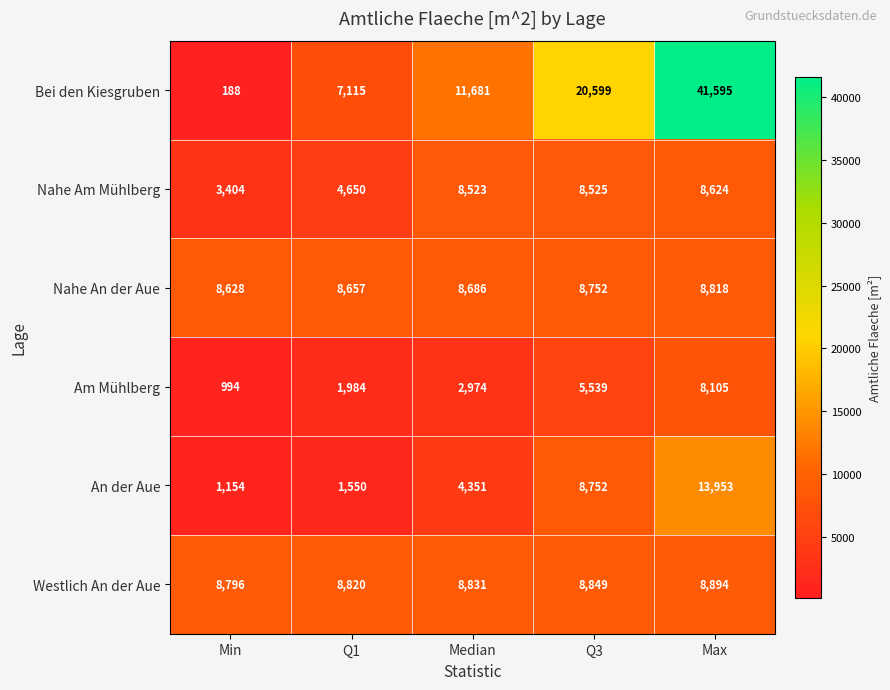

Rank the series at Max from highest to lowest value.

Bei den Kiesgruben, An der Aue, Westlich An der Aue, Nahe An der Aue, Nahe Am Mühlberg, Am Mühlberg